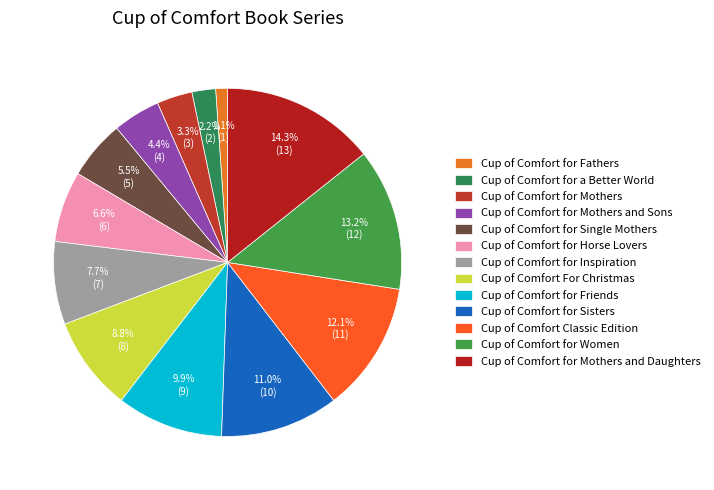

True or false: Cup of Comfort for Horse Lovers accounts for 7% of the total.

True